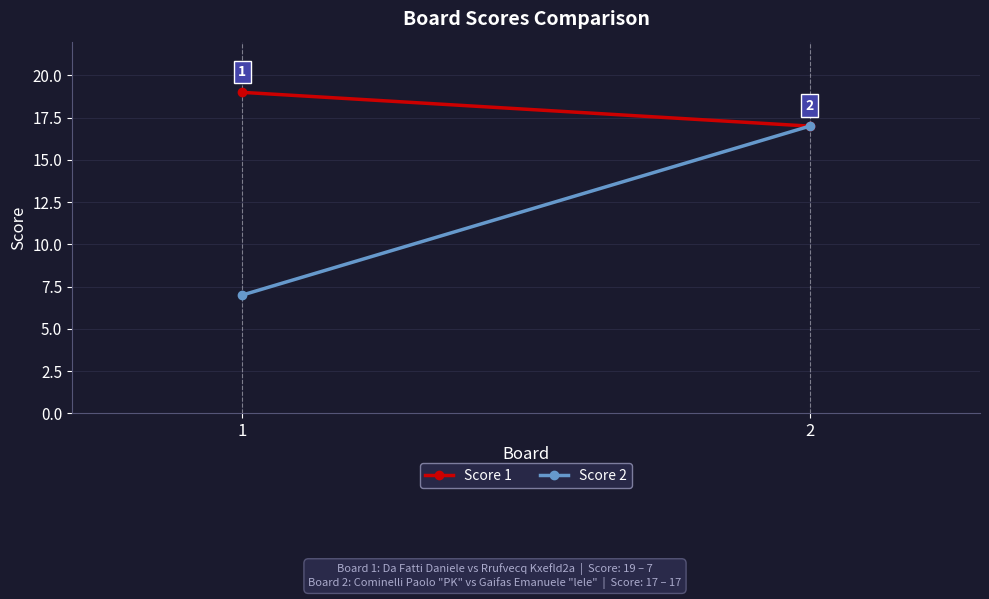

At which label is Score 2 closest to 12?

1